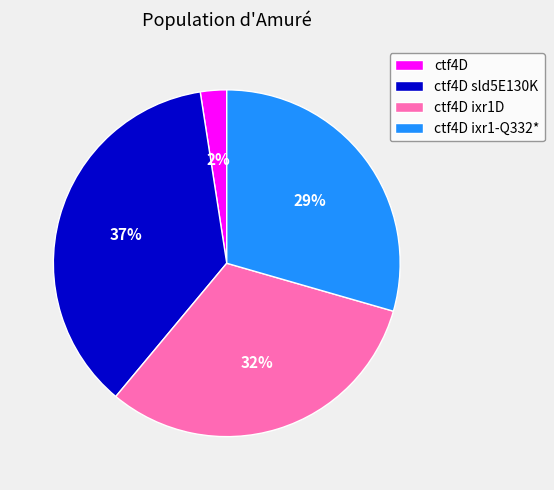

Is there any slice that represents more than half of the pie?

No